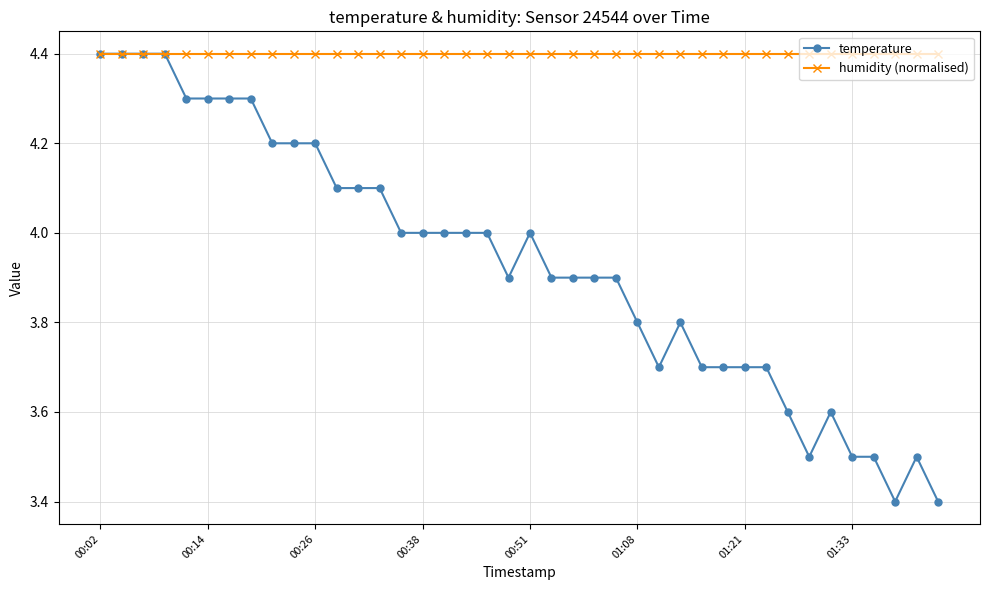

Which series has the largest total across all categories?

humidity (normalised)